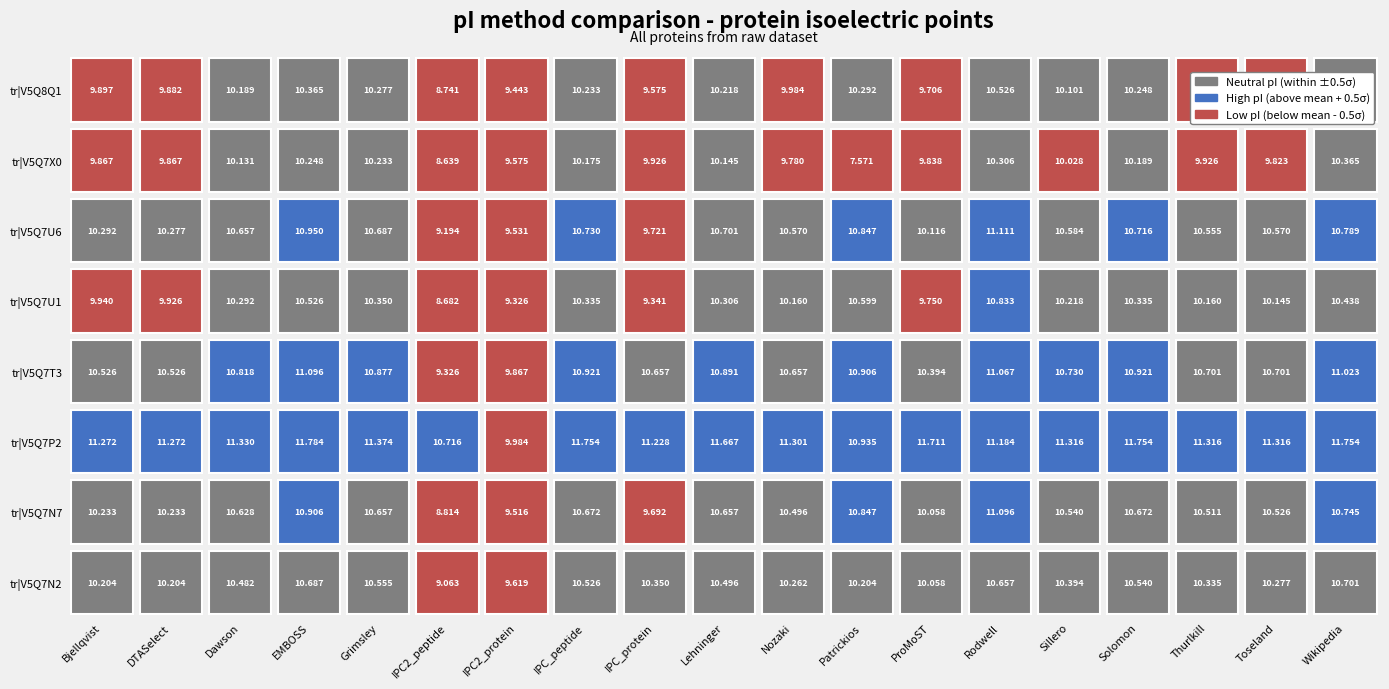

Rank the series at 18 from lowest to highest value.

tr|V5Q7X0, tr|V5Q8Q1, tr|V5Q7U1, tr|V5Q7N2, tr|V5Q7N7, tr|V5Q7U6, tr|V5Q7T3, tr|V5Q7P2